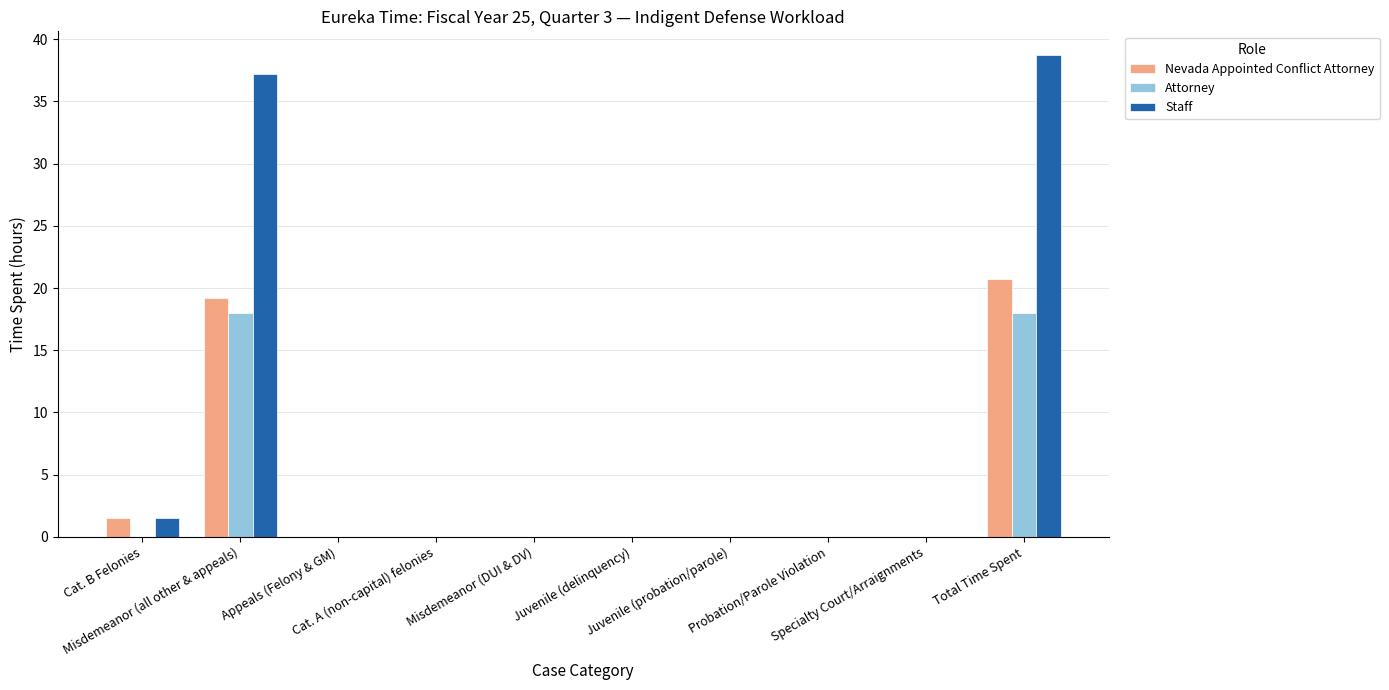

What is the maximum value for Nevada Appointed Conflict Attorney?

20.7